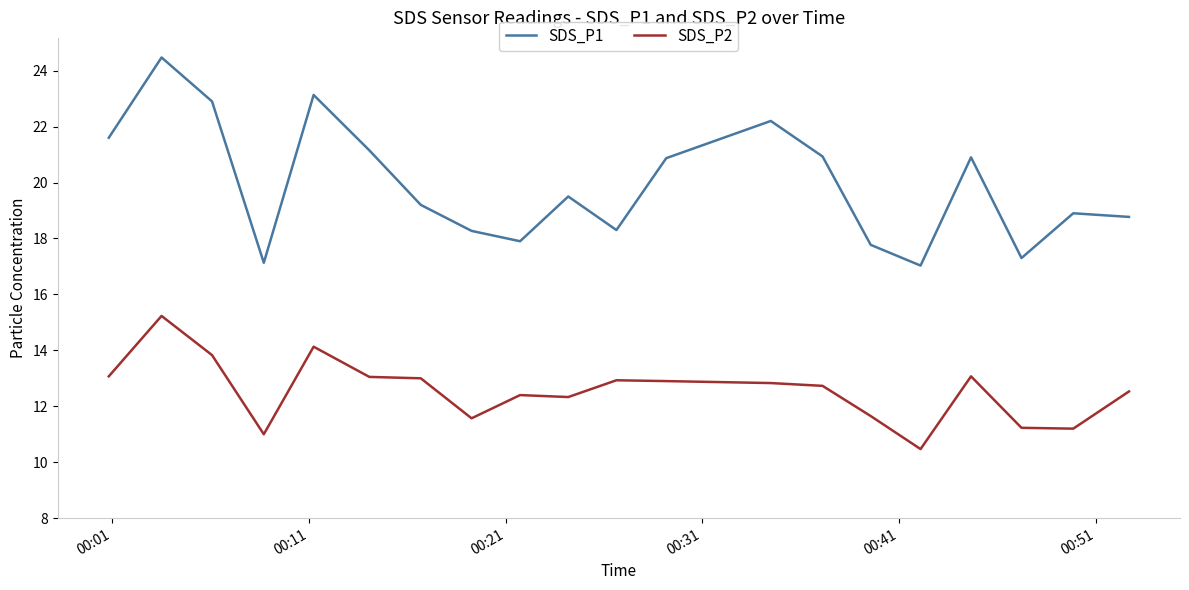

Rank the series by their maximum value, from highest to lowest.

SDS_P1, SDS_P2